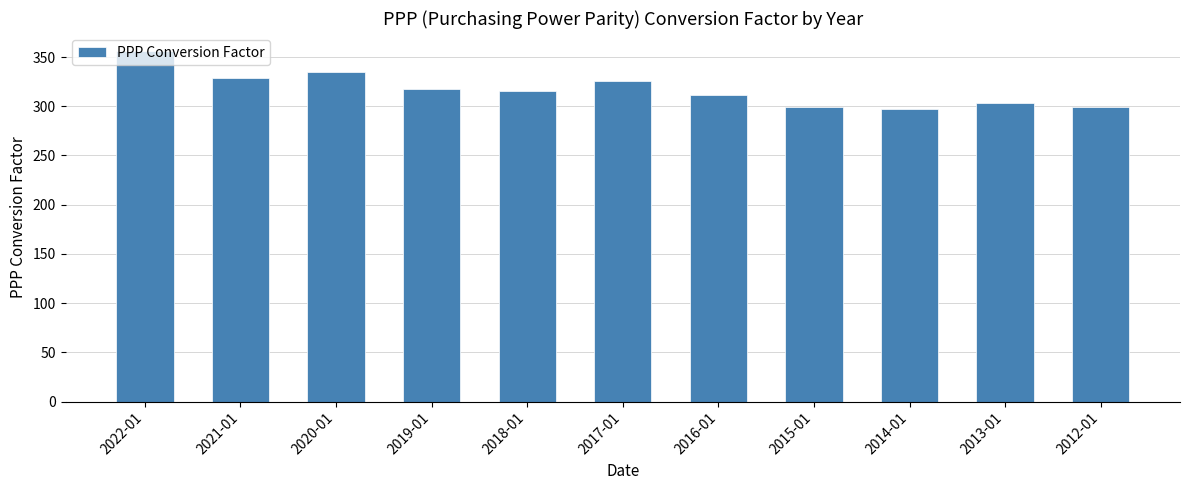

What position from the left is 2021-01?

2